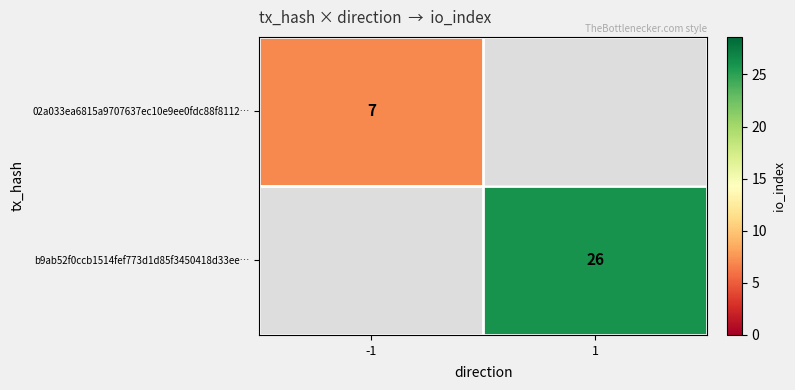

The value of b9ab52f0ccb1514fef773d1d85f3450418d33ee… at 1 is 26. True or false?

True